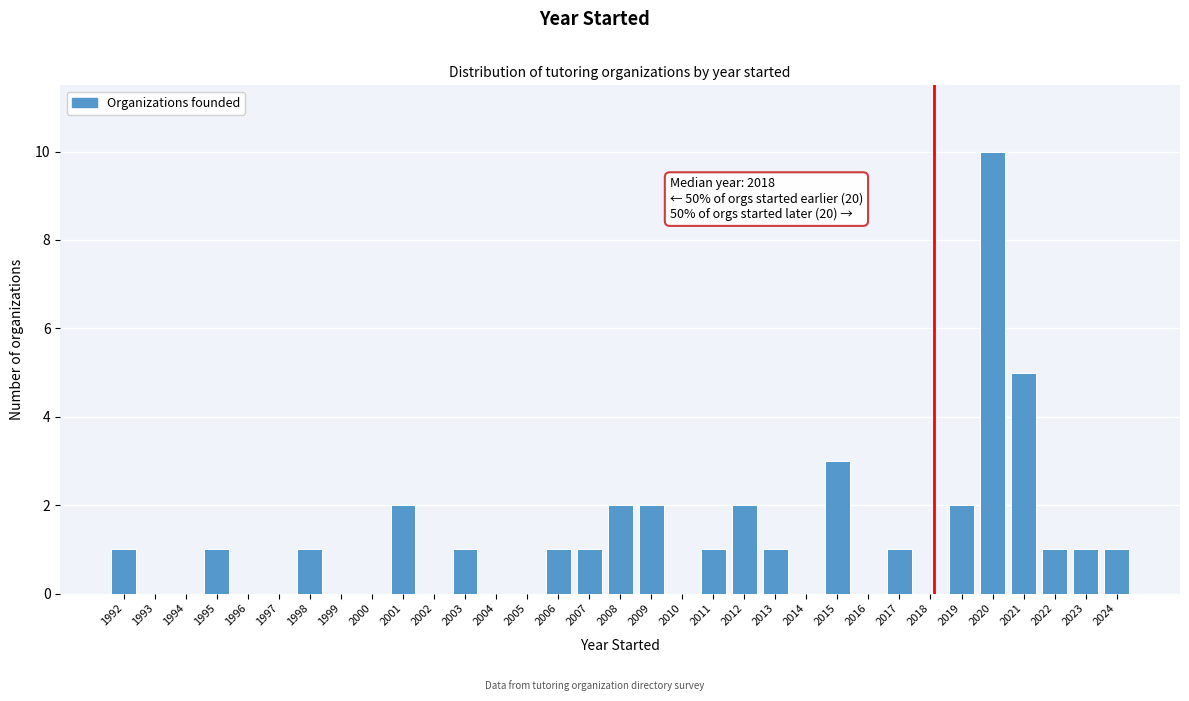

What is the sum of all values?

40